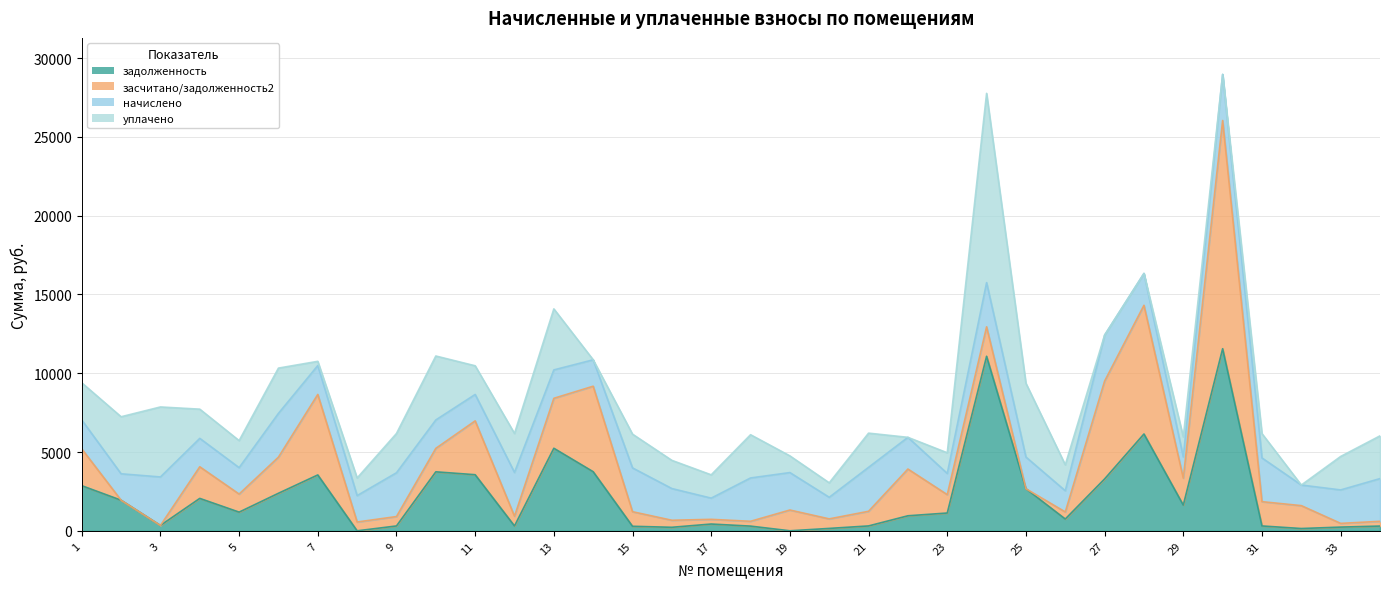

Is it true that задолженность equals 308.1 at 16?

False